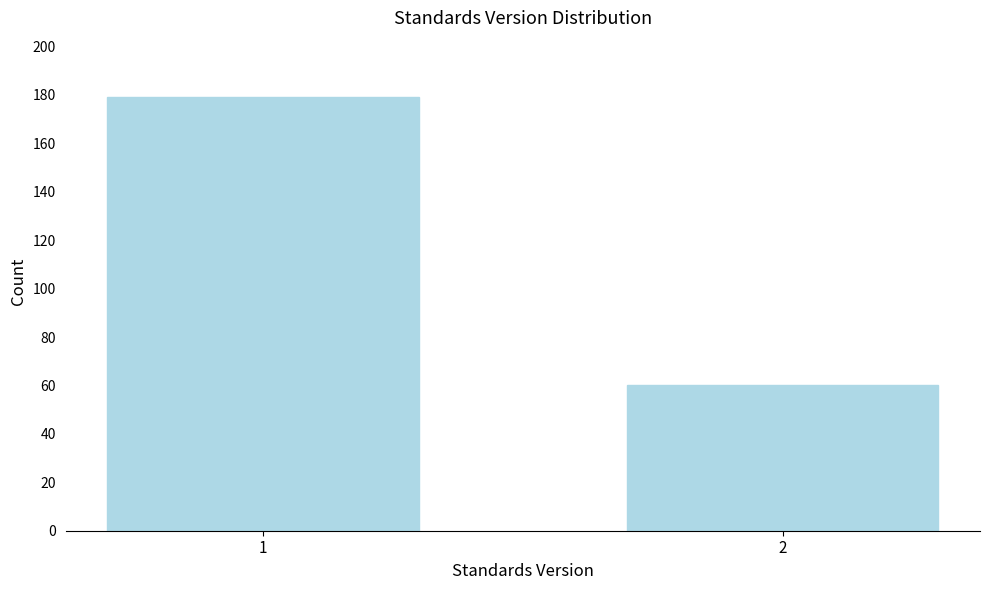

Reading left to right, list all the values displayed in this chart.

179	60